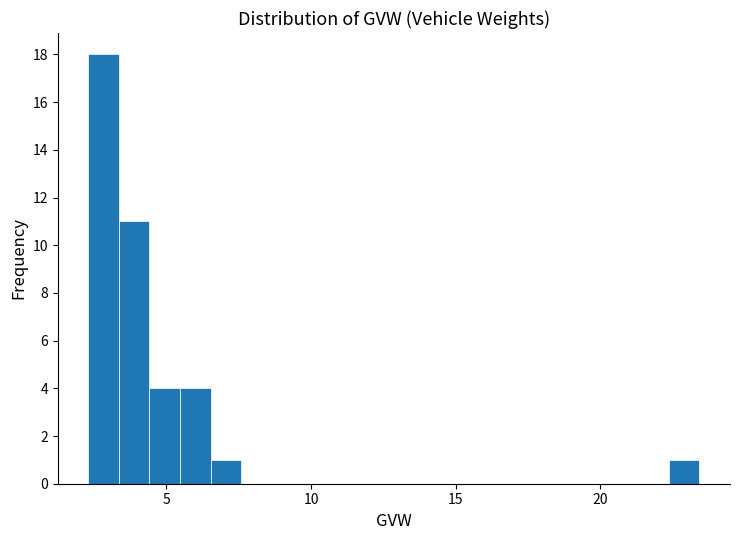

Around what value on the x-axis is the tallest bar? Give the approximate position of its centre, as read against the axis.

3.0